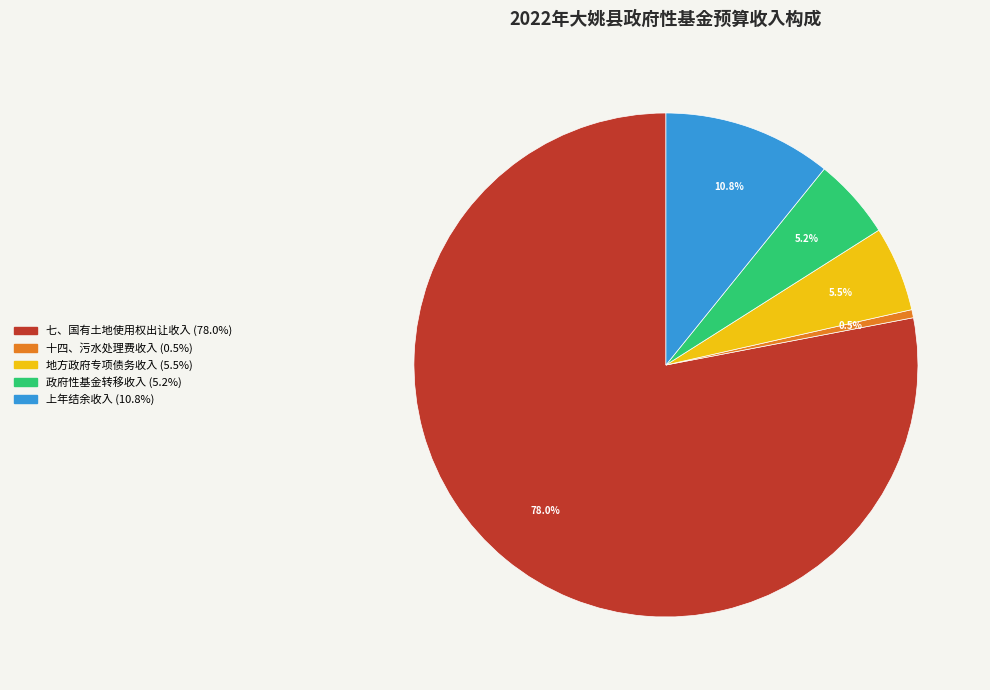

Do 地方政府专项债务收入 and 七、国有土地使用权出让收入 together represent more than half of the pie?

Yes